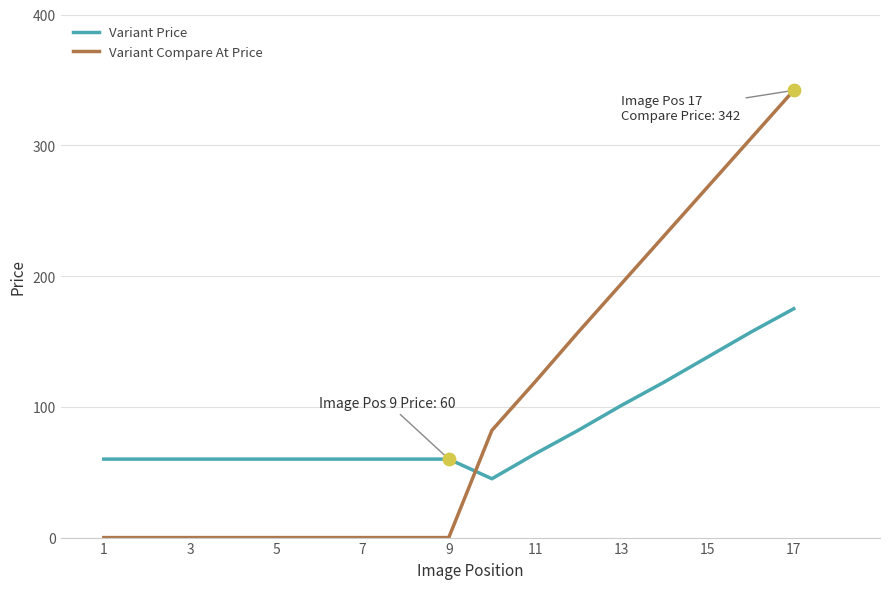

What is the difference between the maximum and minimum values in the Variant Price series?

130